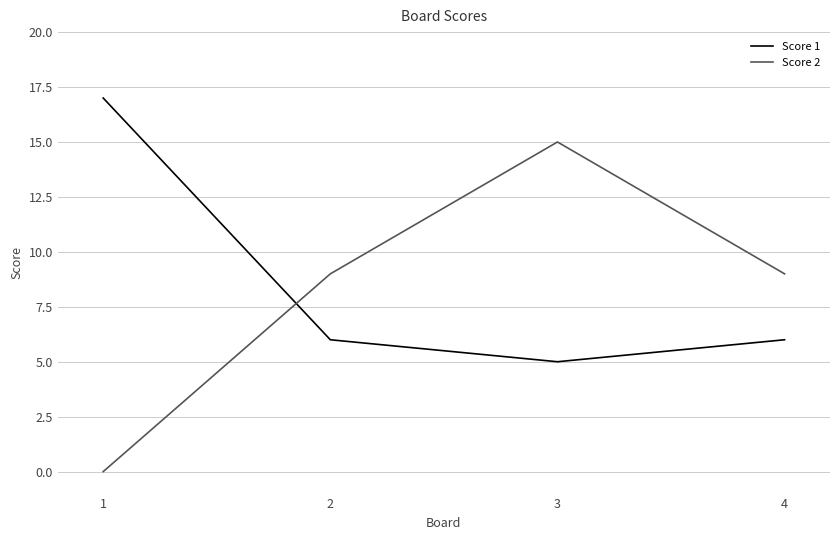

What is the total value across all series at 1?

17